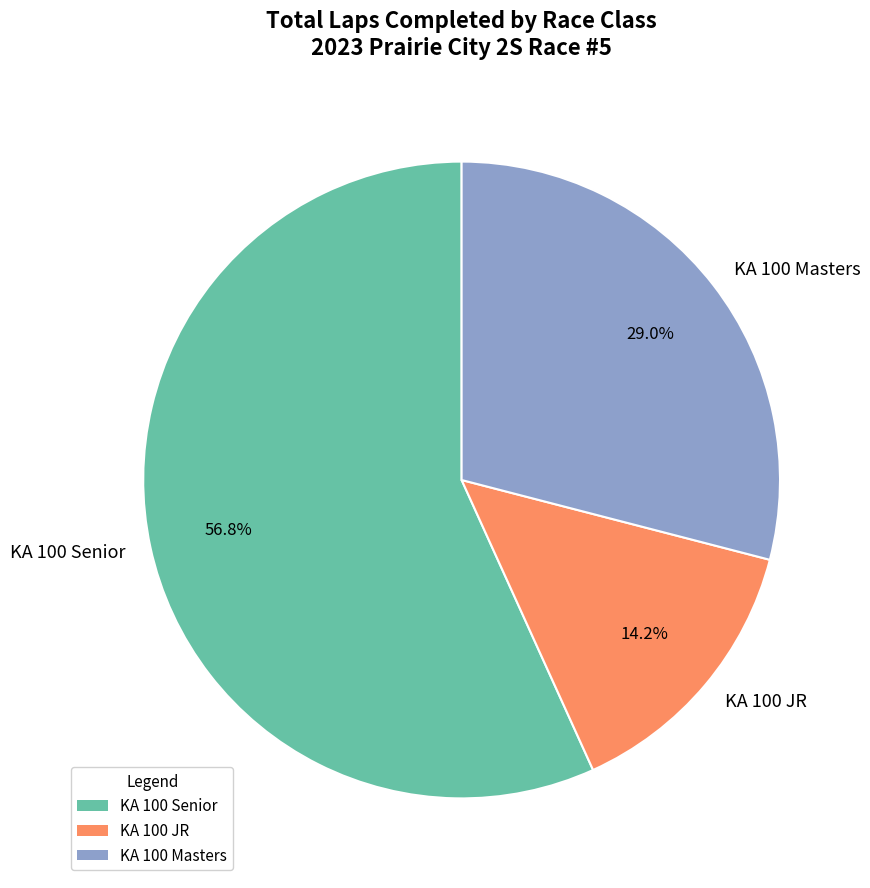

Is there any slice that represents more than half of the pie?

Yes